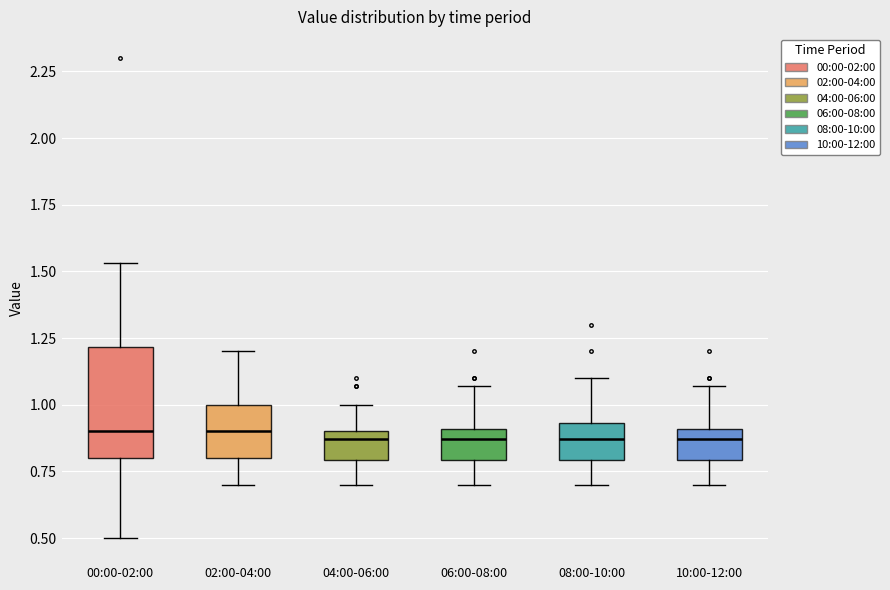

Which box is the tallest, from its lower edge to its upper edge?

00:00-02:00